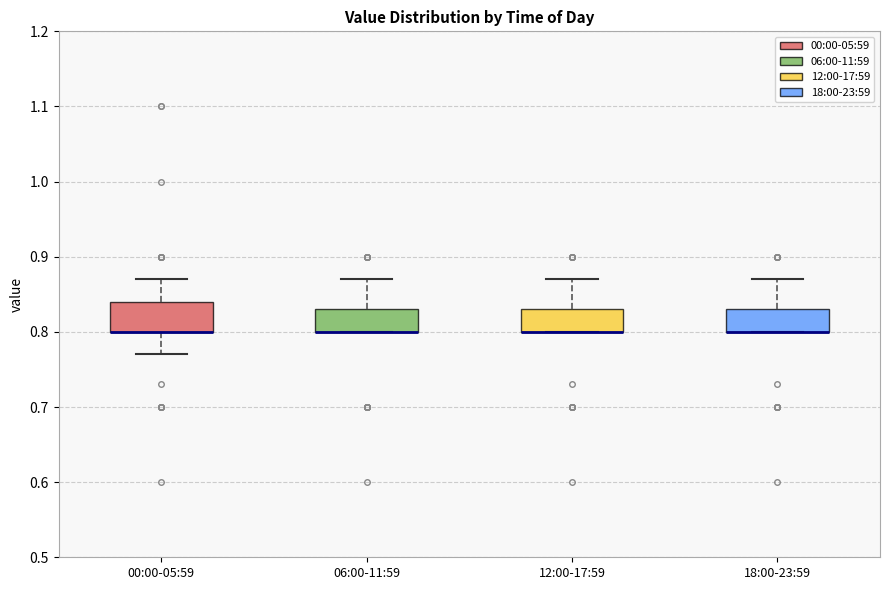

Which box is the tallest, from its lower edge to its upper edge?

00:00-05:59